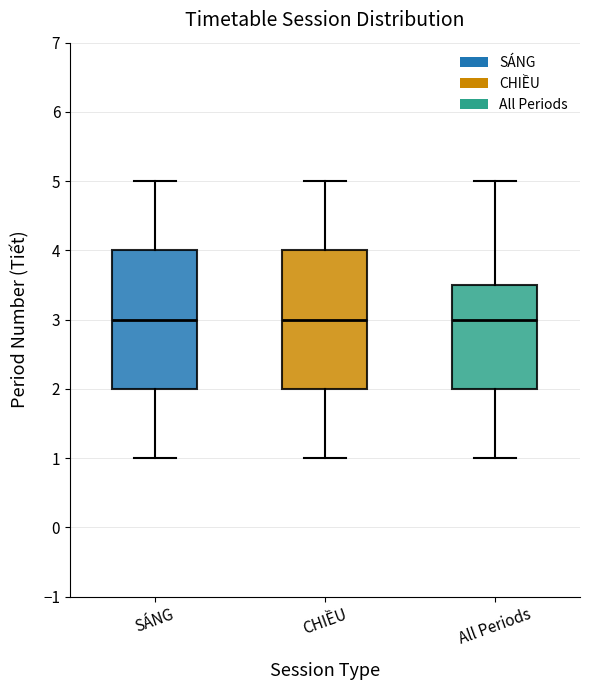

Where is the upper edge of the box for All Periods on the y-axis? The values are not printed on the chart, so give them approximately, as read against the axis.

3.5